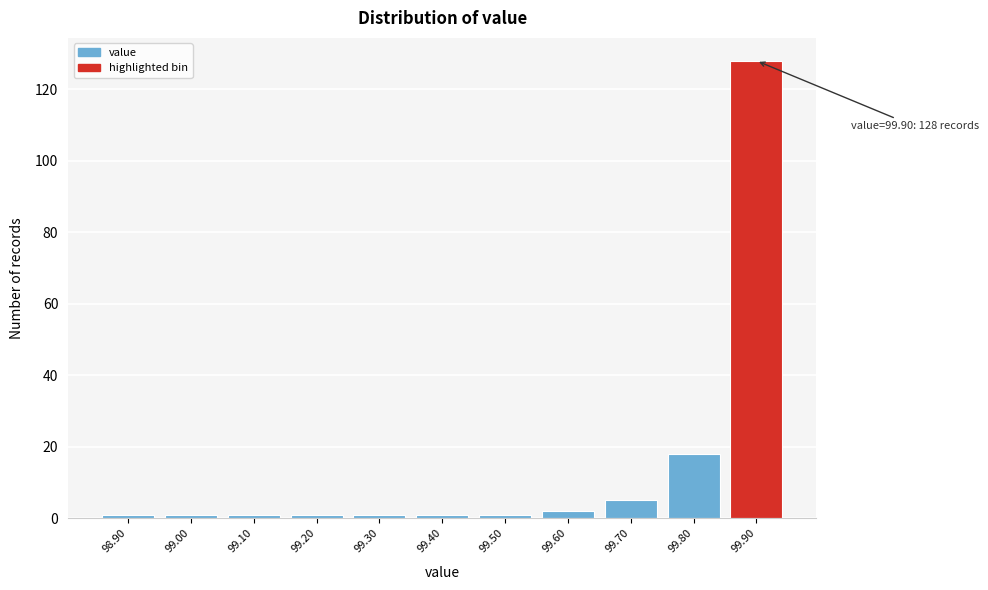

Reading right to left, transcribe all the data shown in this chart.

128	18	5	2	1	1	1	1	1	1	1